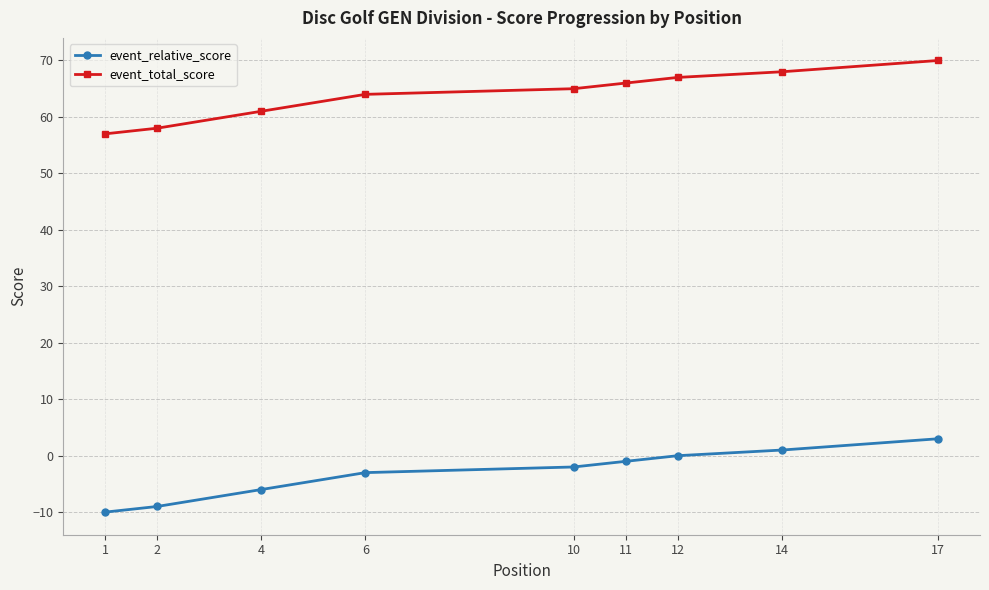

True or false: event_relative_score has more than 2 interior local peaks.

False